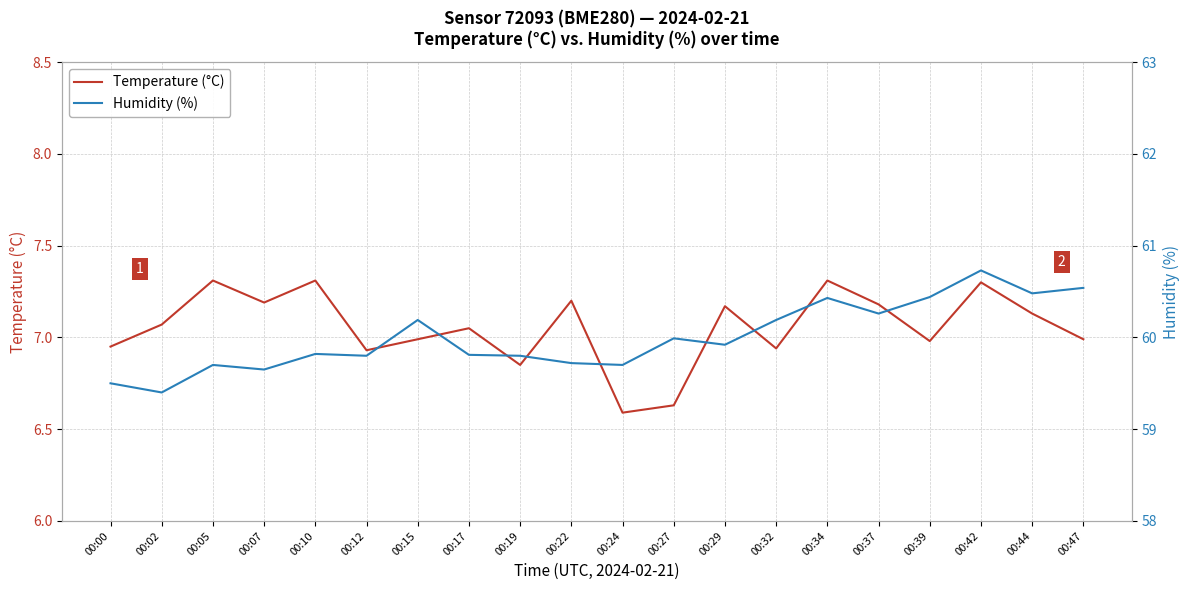

True or false: Humidity (%) has more than 1 interior local peaks.

True